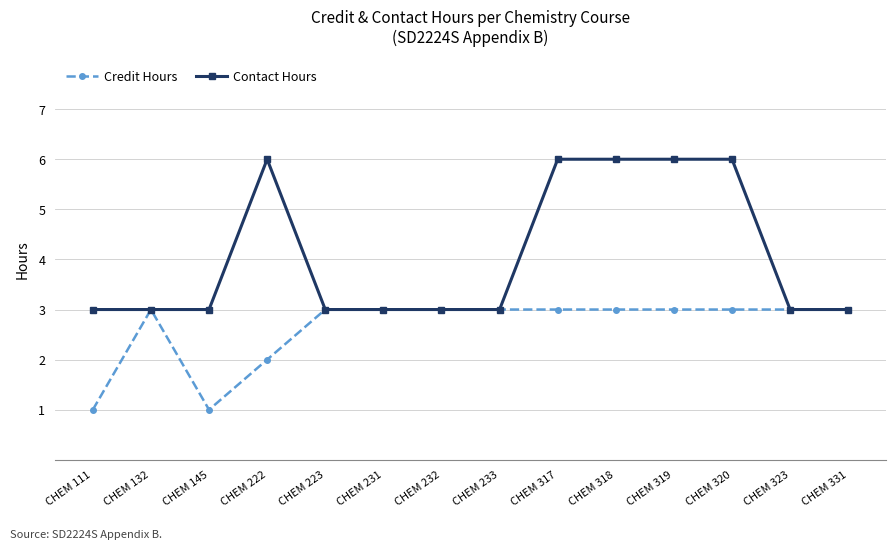

What is the sum of all Credit Hours values?

37